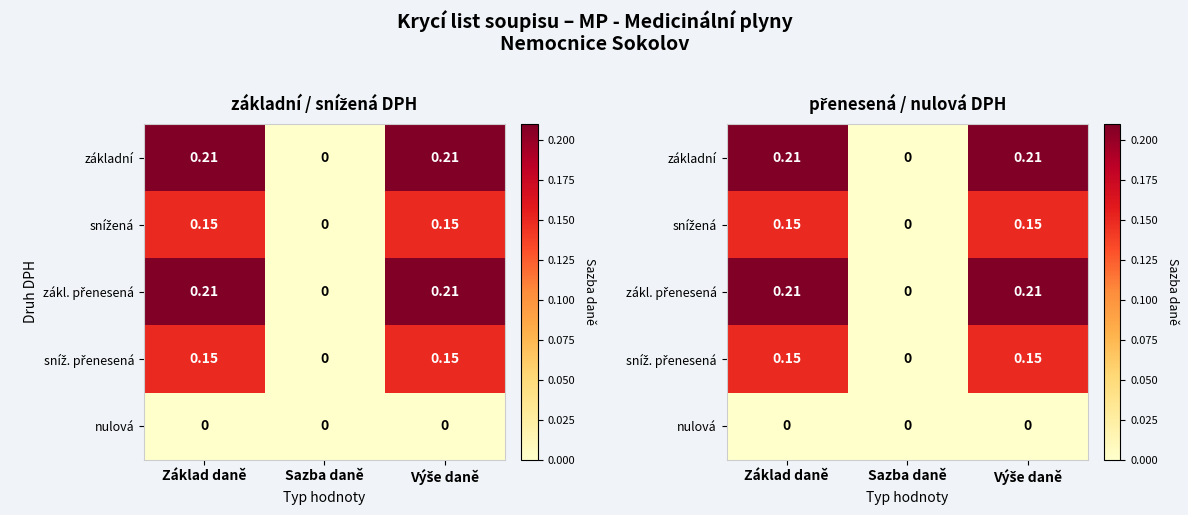

What is the difference between the highest and lowest values at Výše daně?

0.2